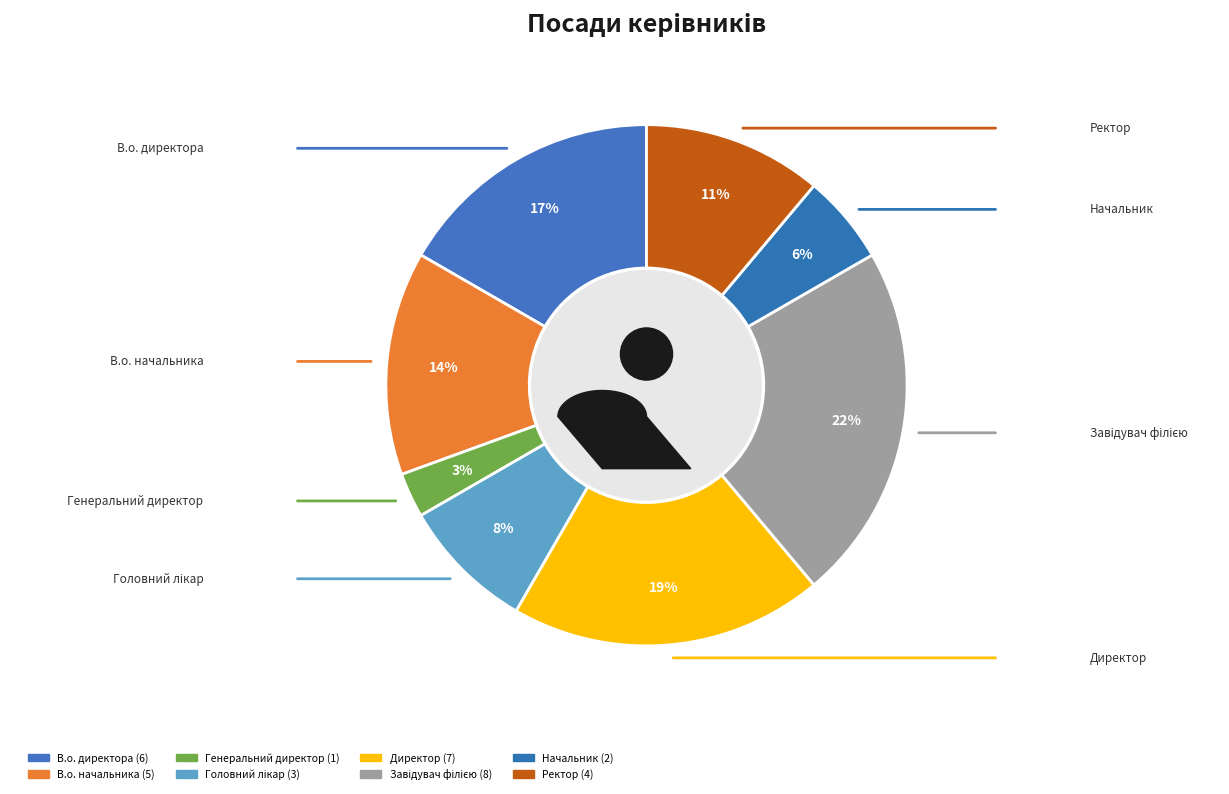

Does Головний лікар represent more than half of the total?

No